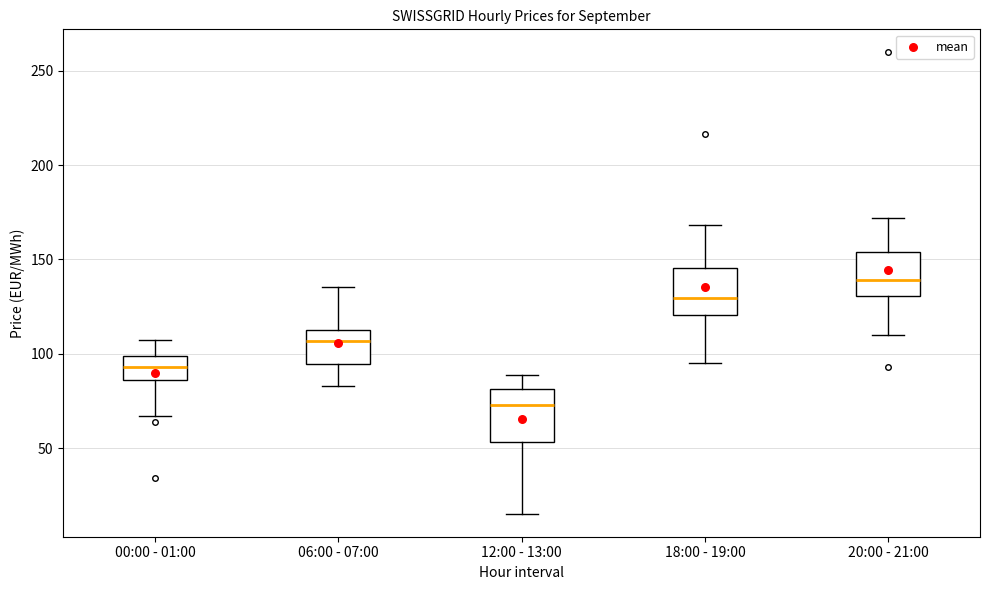

Reading left to right, read every box against the y-axis: the position of its median line, the range the box covers, and the ends of its whiskers. The values are not printed on the chart, so give them approximately, as read against the axis.

00:00 - 01:00: median 95, box 85 to 100, whiskers 65 to 105
06:00 - 07:00: median 105, box 95 to 115, whiskers 85 to 135
12:00 - 13:00: median 75, box 55 to 80, whiskers 15 to 90
18:00 - 19:00: median 130, box 120 to 145, whiskers 95 to 170
20:00 - 21:00: median 140, box 130 to 155, whiskers 110 to 170